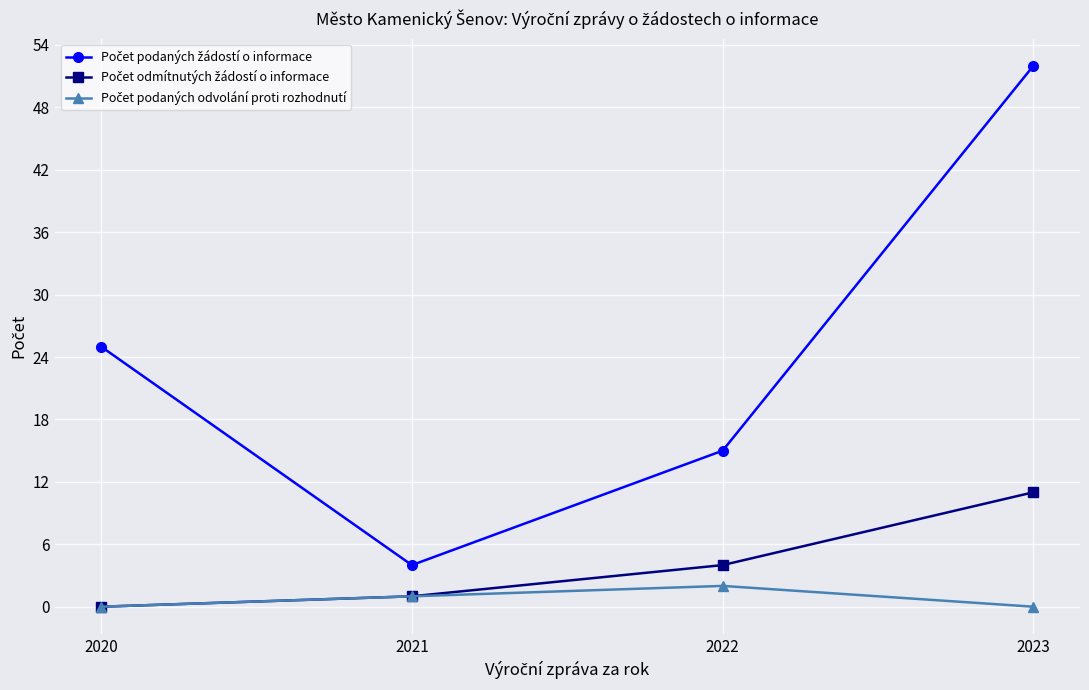

How many distinct data groups are displayed?

3